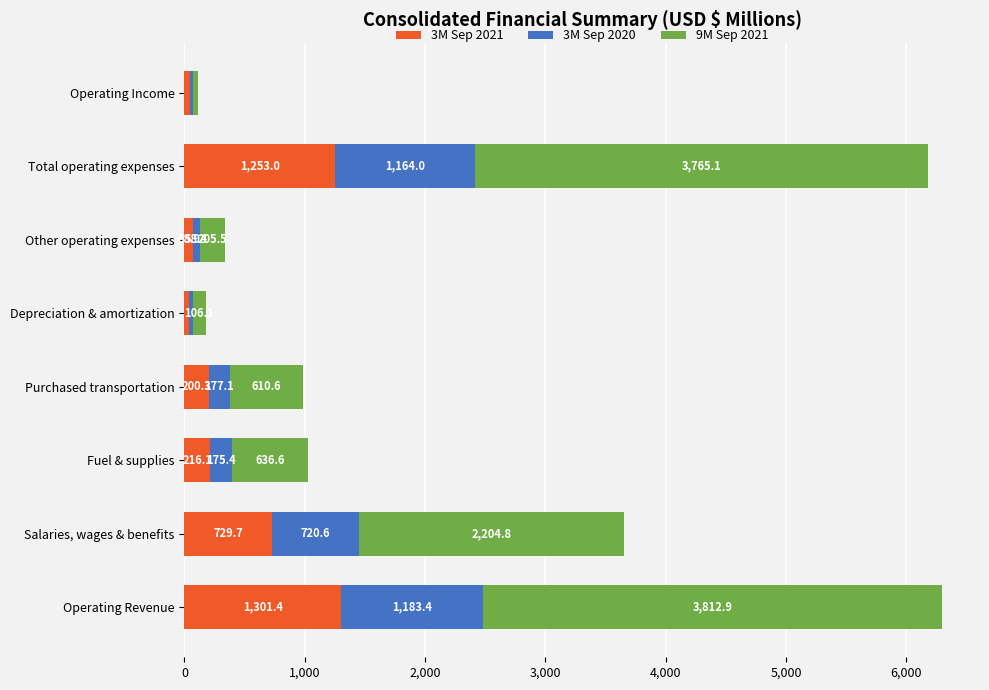

At which category is the sum across all series the highest?

Operating Revenue